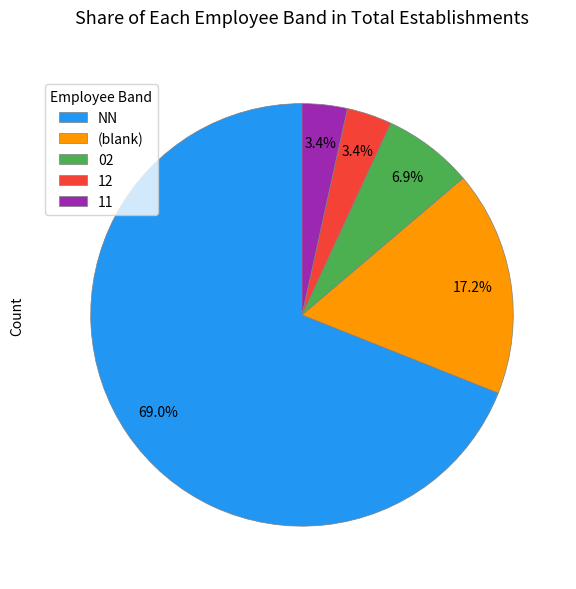

Which has a higher value, 11 or (blank)?

(blank)